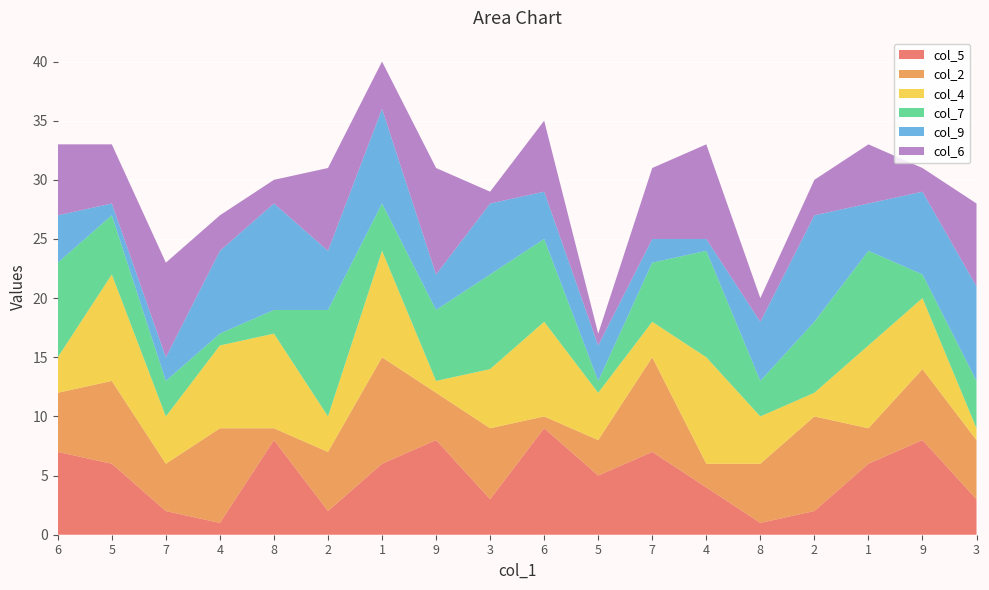

What are all the series names shown in the legend?

col_5, col_2, col_4, col_7, col_9, col_6